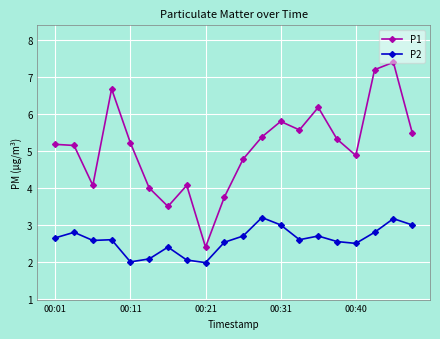

Which series has the widest spread of values?

P1